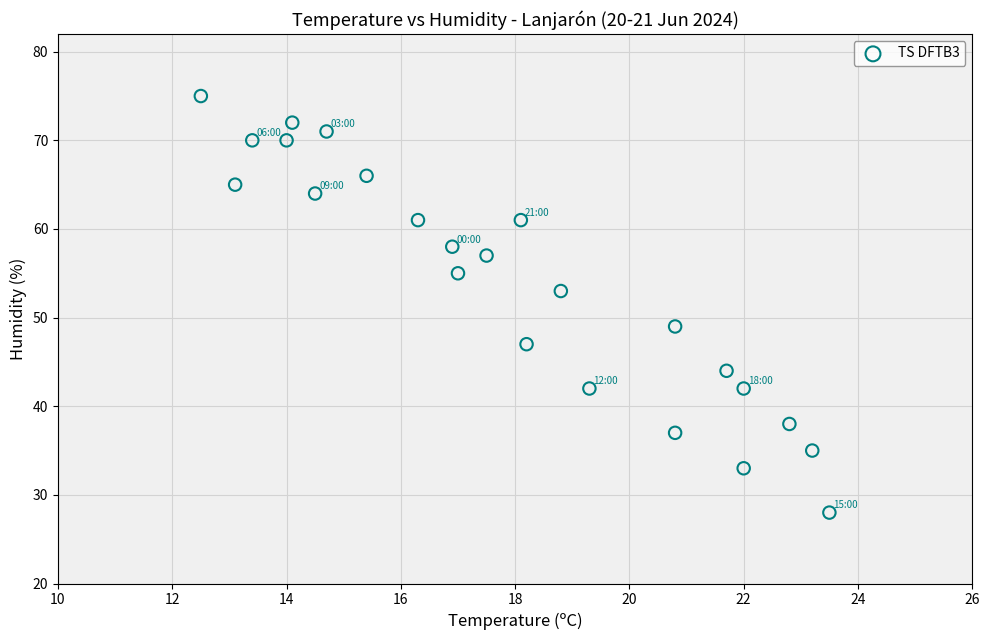

What is the range of Y values (max minus min)?

47